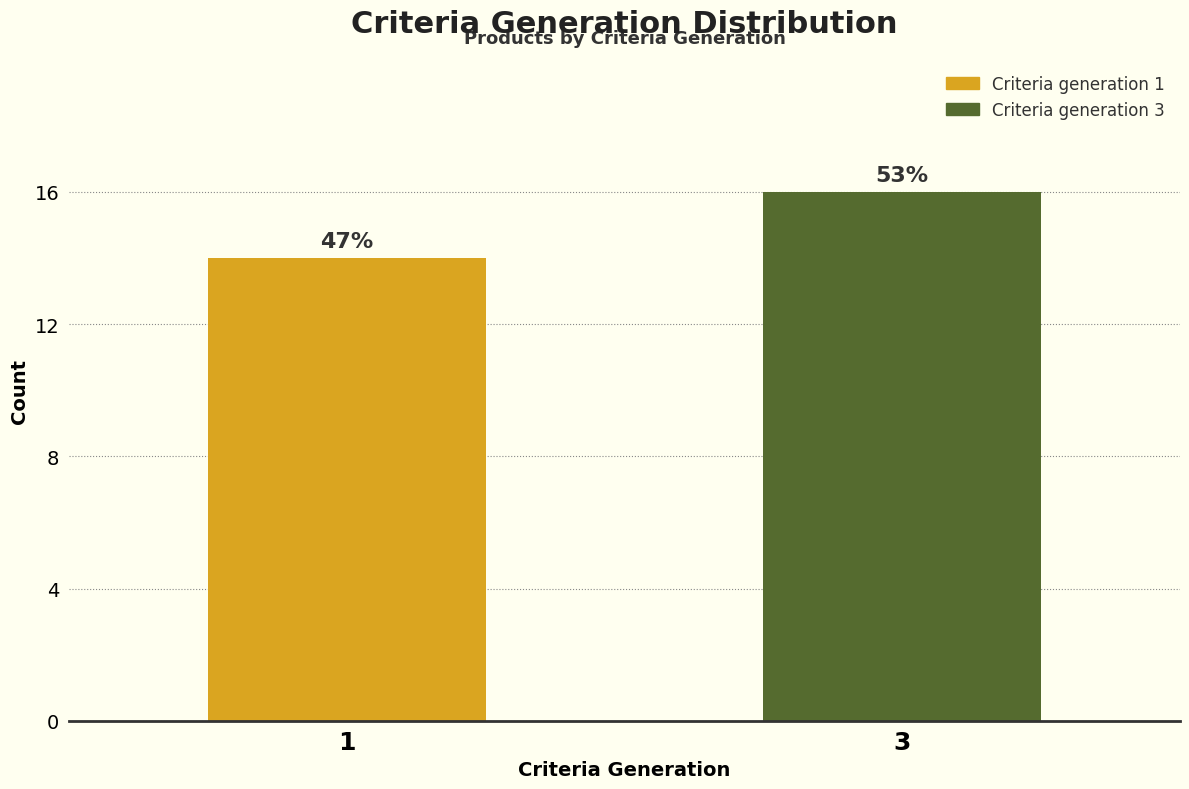

How many bars are there in total?

2